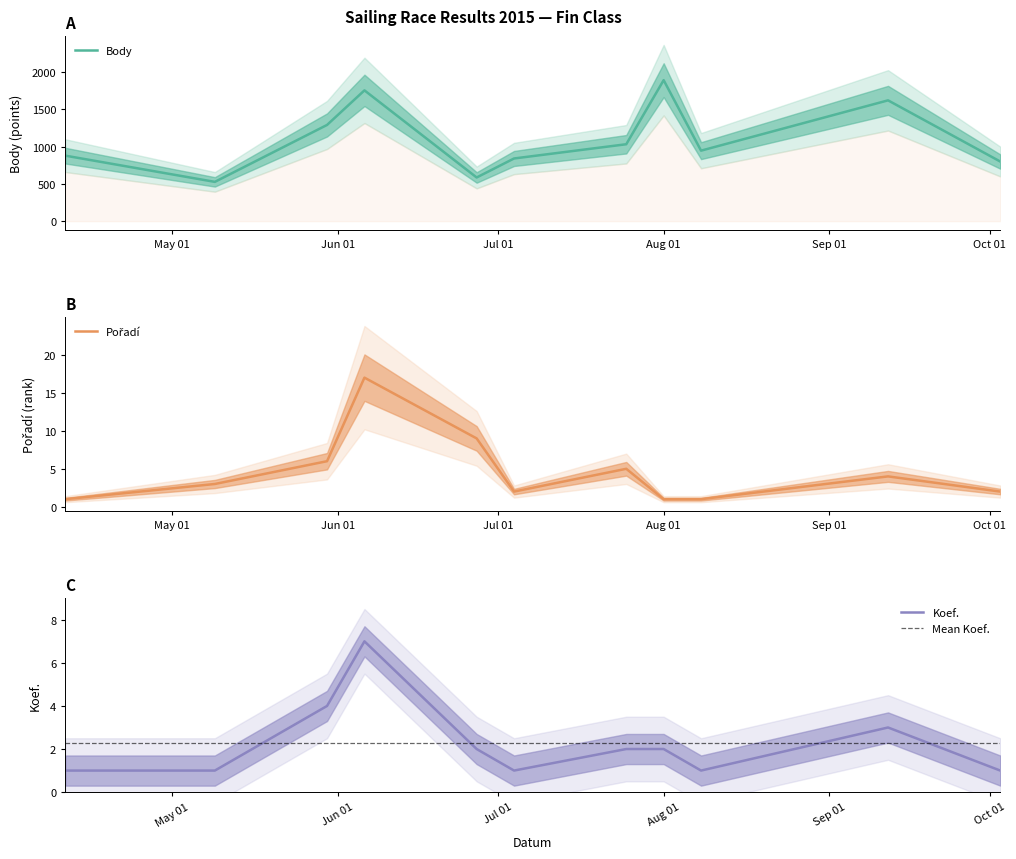

What is the maximum value for Body?

1892